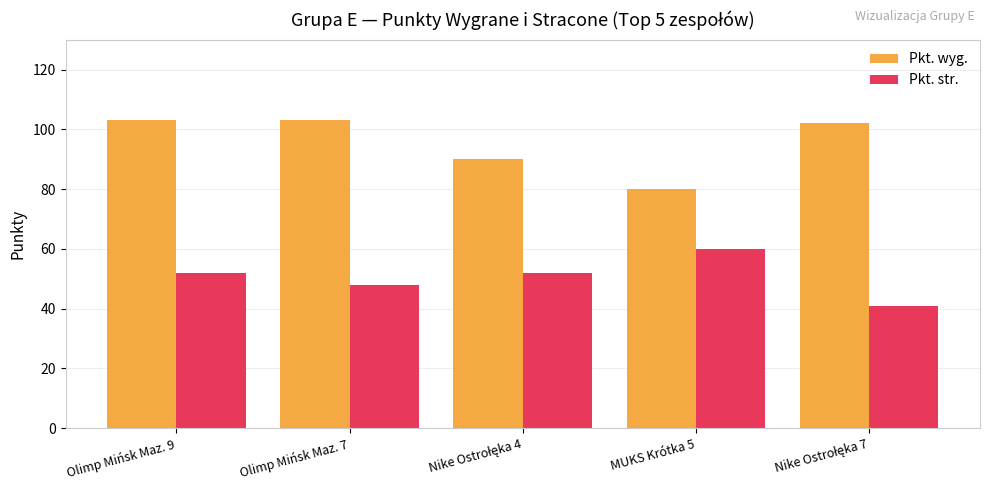

Reading left to right, what are all the values shown in this chart?

Pkt. wyg.: 103	103	90	80	102
Pkt. str.: 52	48	52	60	41